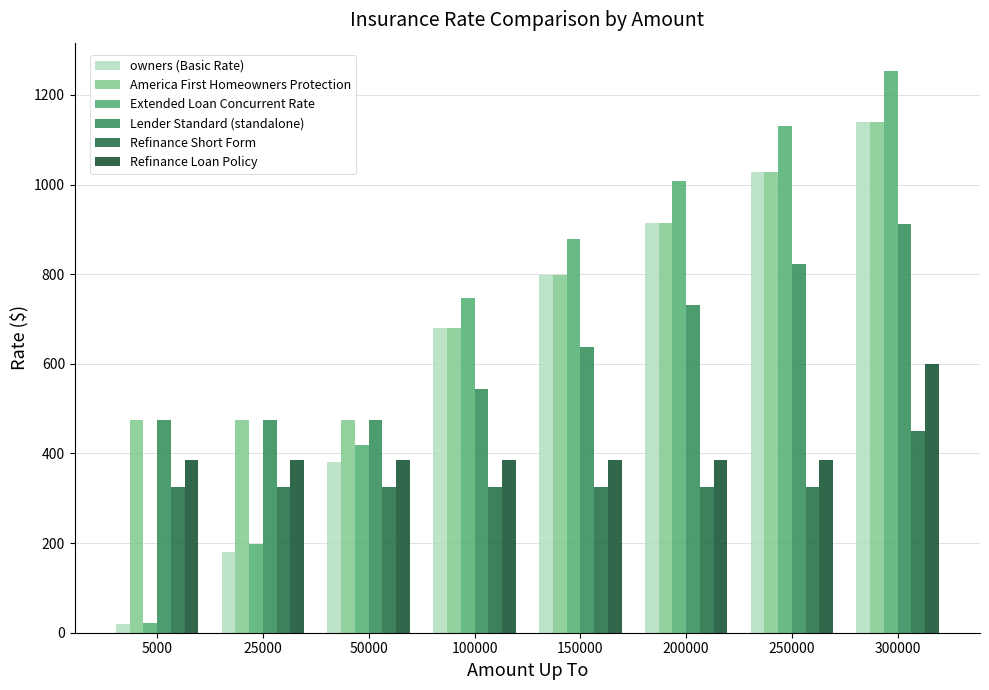

How many groups of bars are there?

8